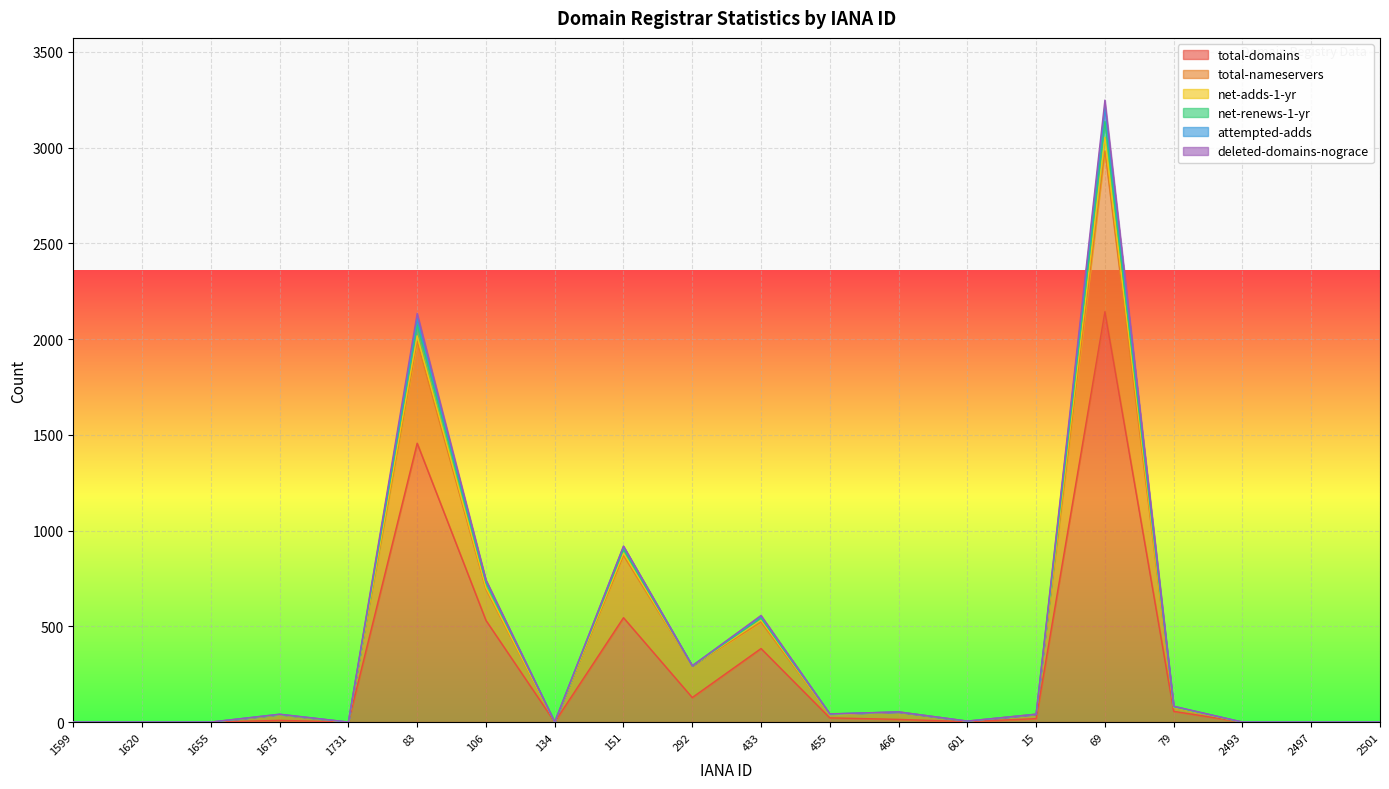

What is the maximum value for total-domains?

2143